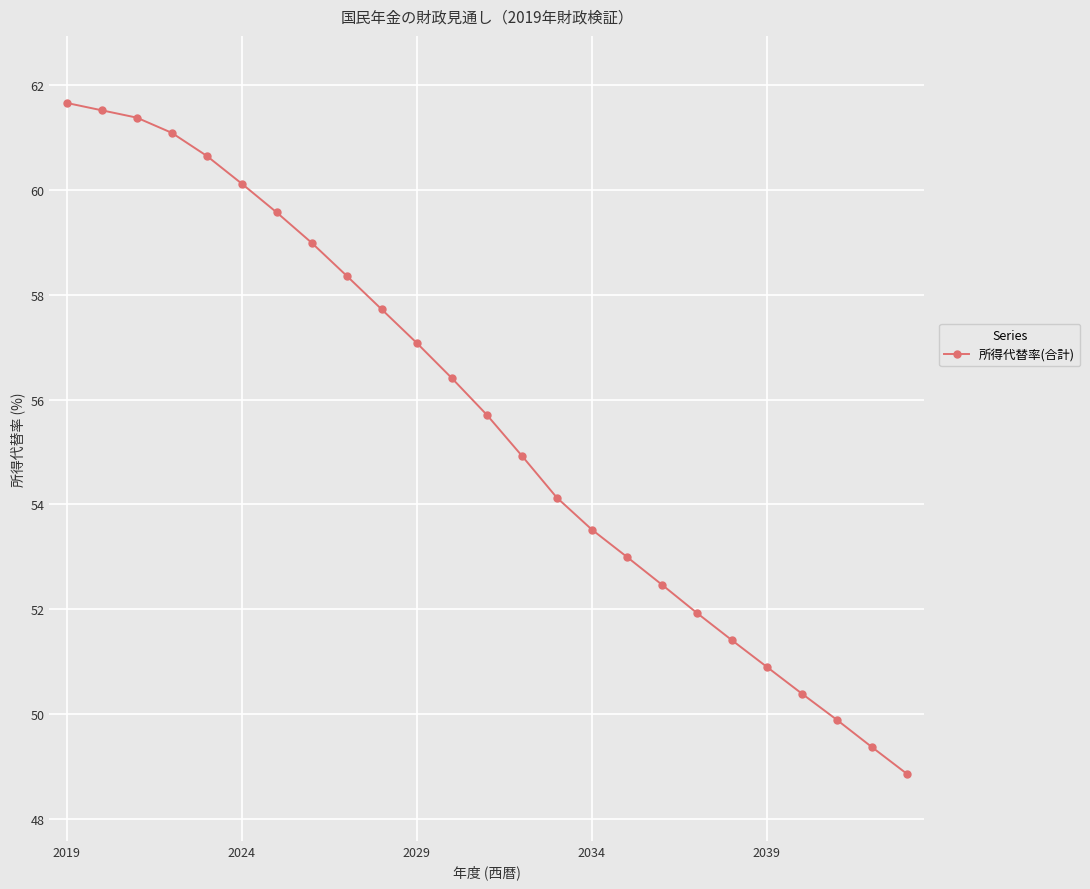

What is the value of the 2nd point from the left?

61.5